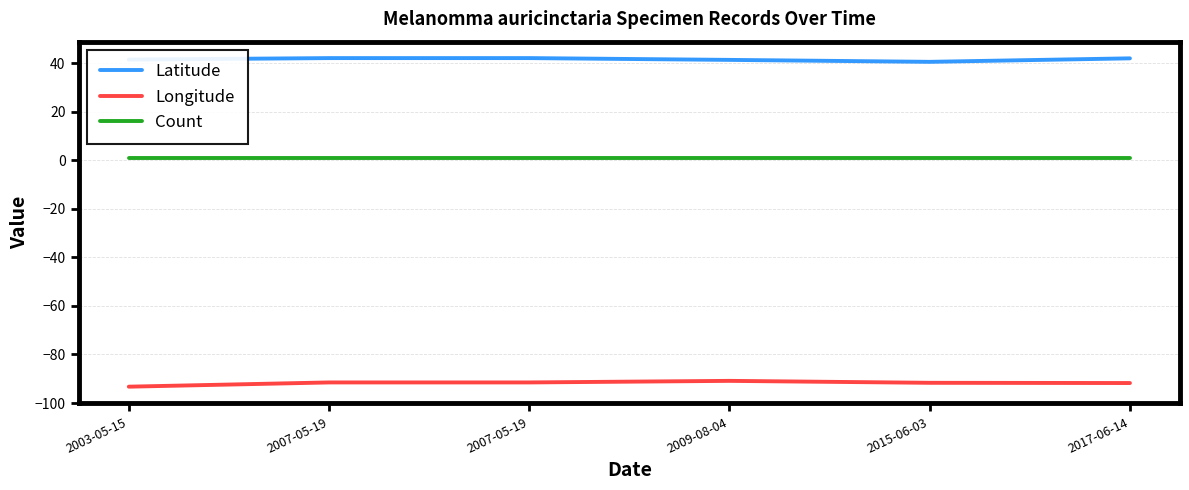

List the labels in order of Longitude value, largest first.

2009-08-04, 2007-05-19, 2007-05-19, 2015-06-03, 2017-06-14, 2003-05-15